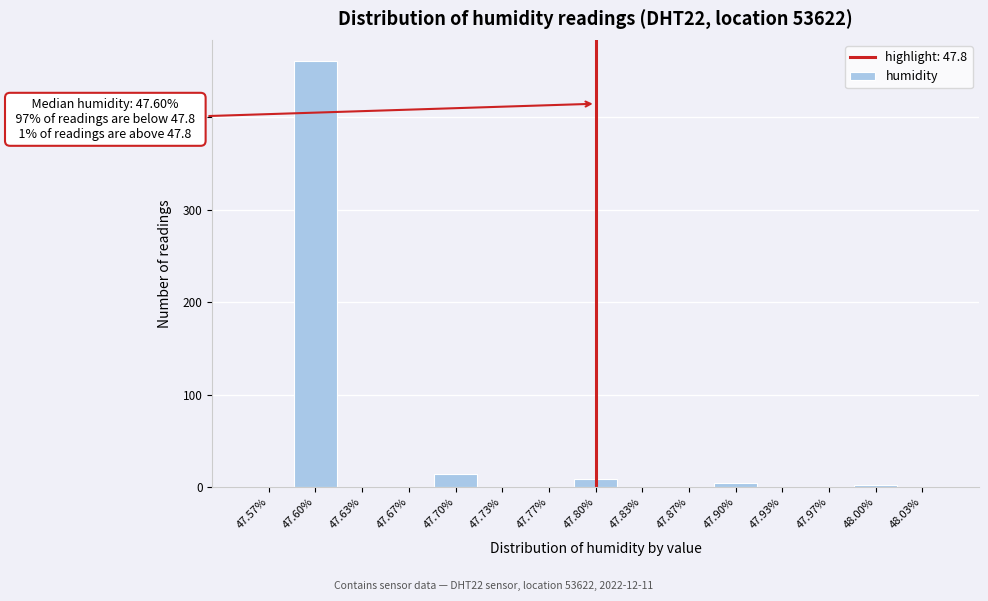

Over which range of the x-axis is the bar tallest?

47.585 to 47.615